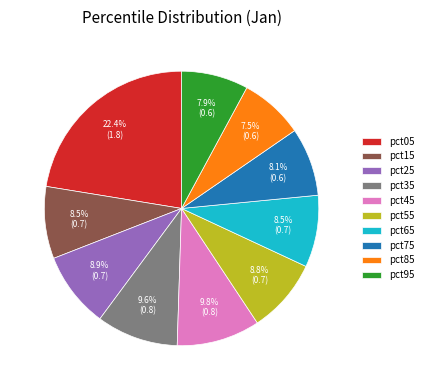

To the nearest percent, what is the difference between the pct85 and pct15 slice percentages?

1%